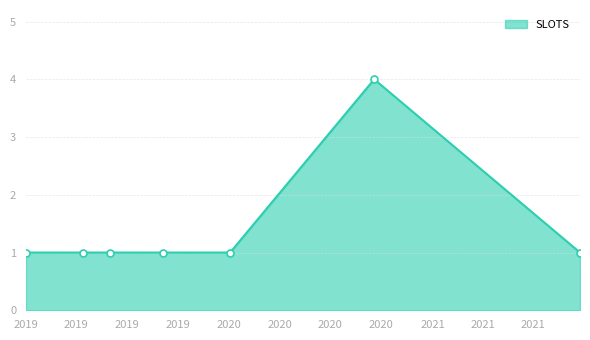

What is the maximum value shown in the chart?

4